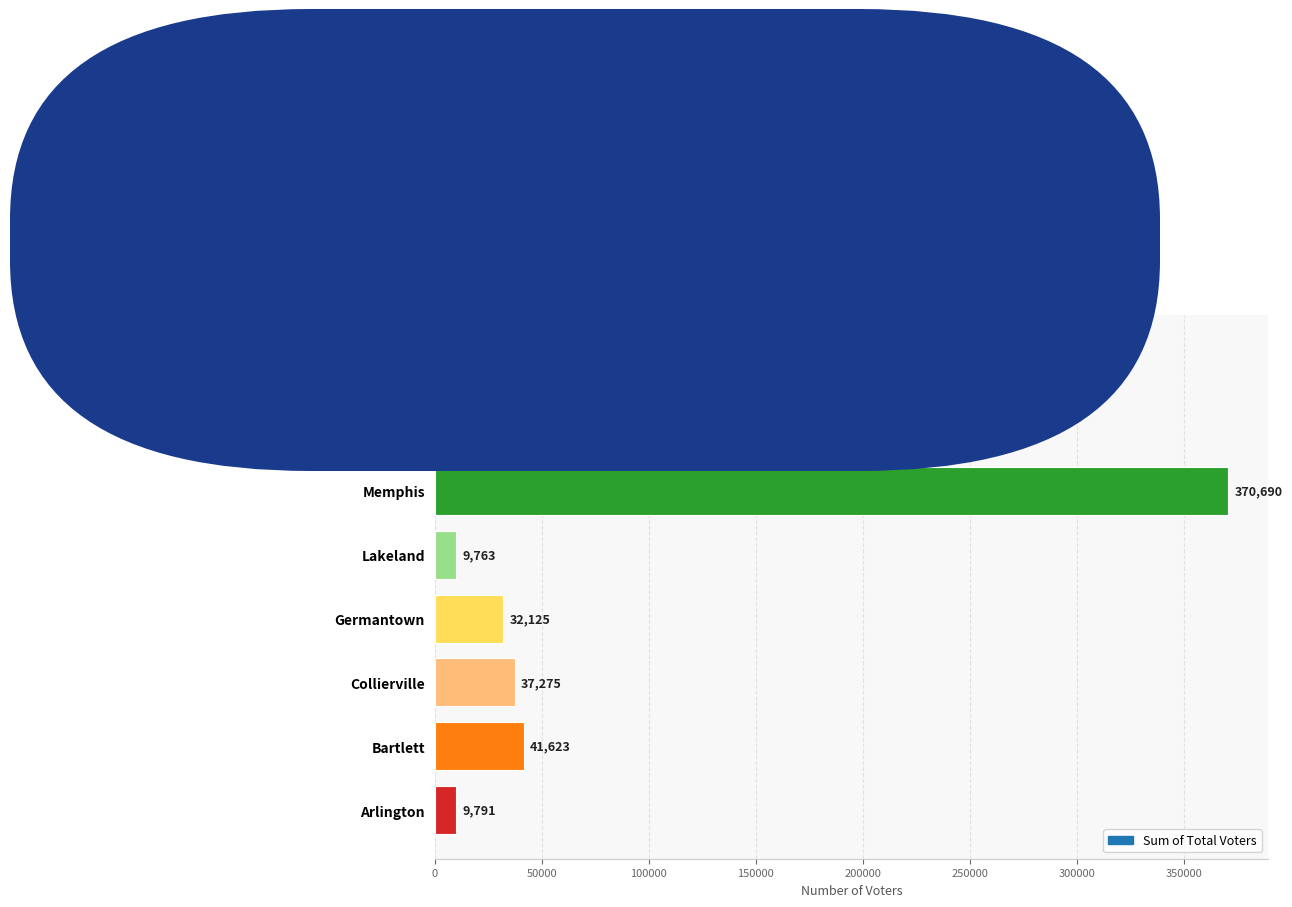

True or false: the data shows 6521 at Millington.

True